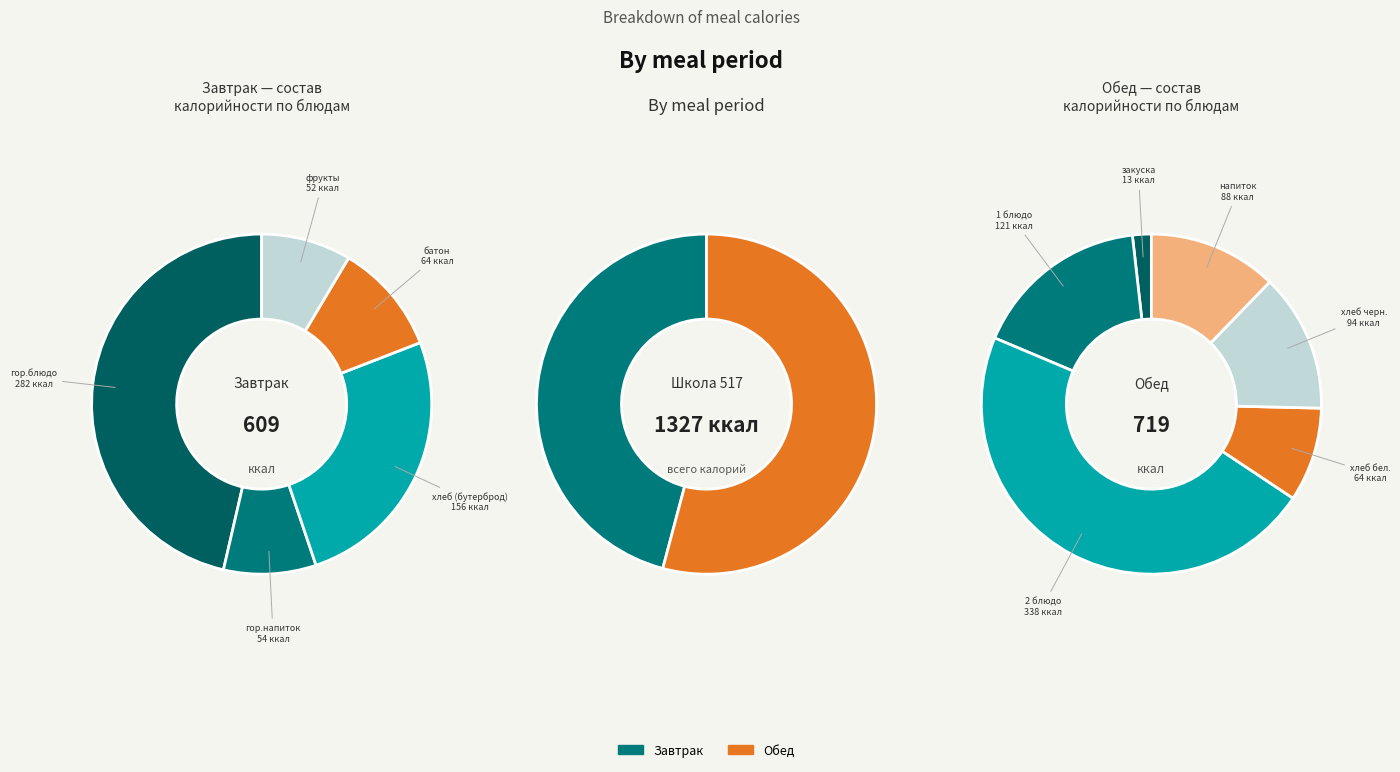

To the nearest percent, what is the difference between the largest and smallest slice percentages?

8%